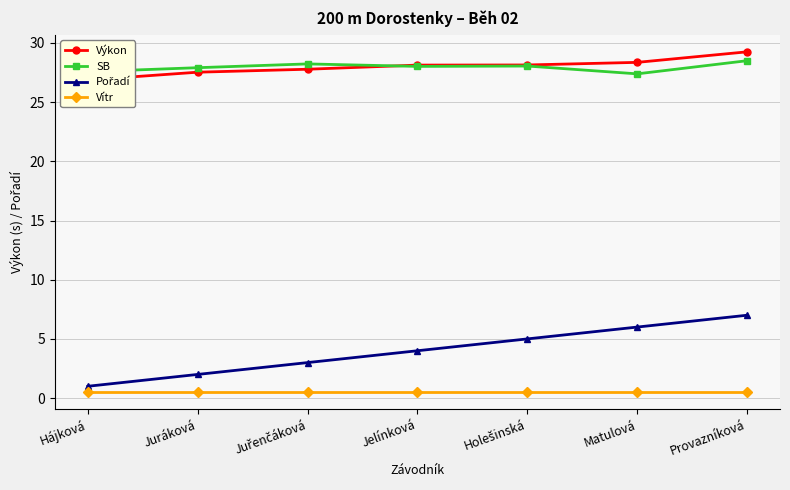

Reading left to right, transcribe all the data shown in this chart.

Výkon: 26.9	27.5	27.8	28.1	28.1	28.4	29.2
SB: 27.6	27.9	28.2	28.0	28.1	27.4	28.5
Pořadí: 1.0	2.0	3.0	4.0	5.0	6.0	7.0
Vítr: 0.5	0.5	0.5	0.5	0.5	0.5	0.5